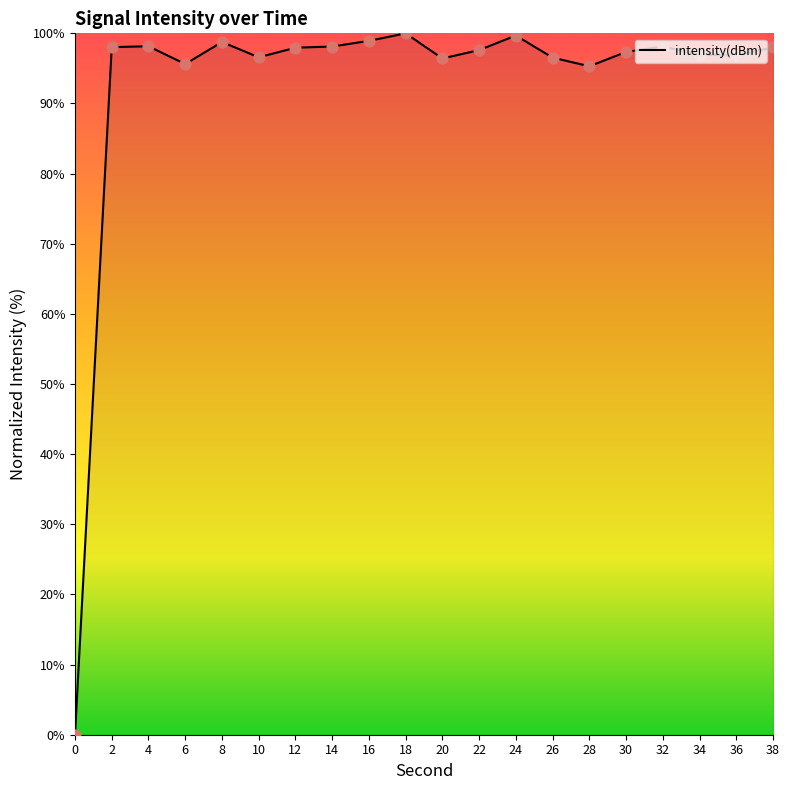

What is the ratio of the value at 34 to the value at 8?

1.0